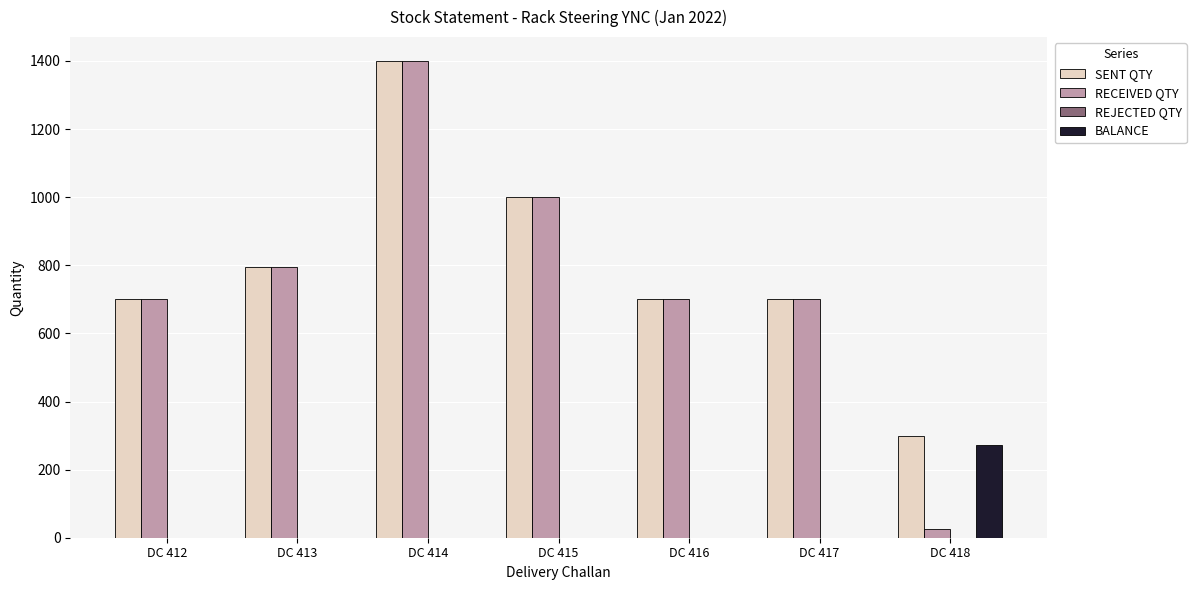

Between DC 414 and DC 418, which series saw the biggest shift?

RECEIVED QTY